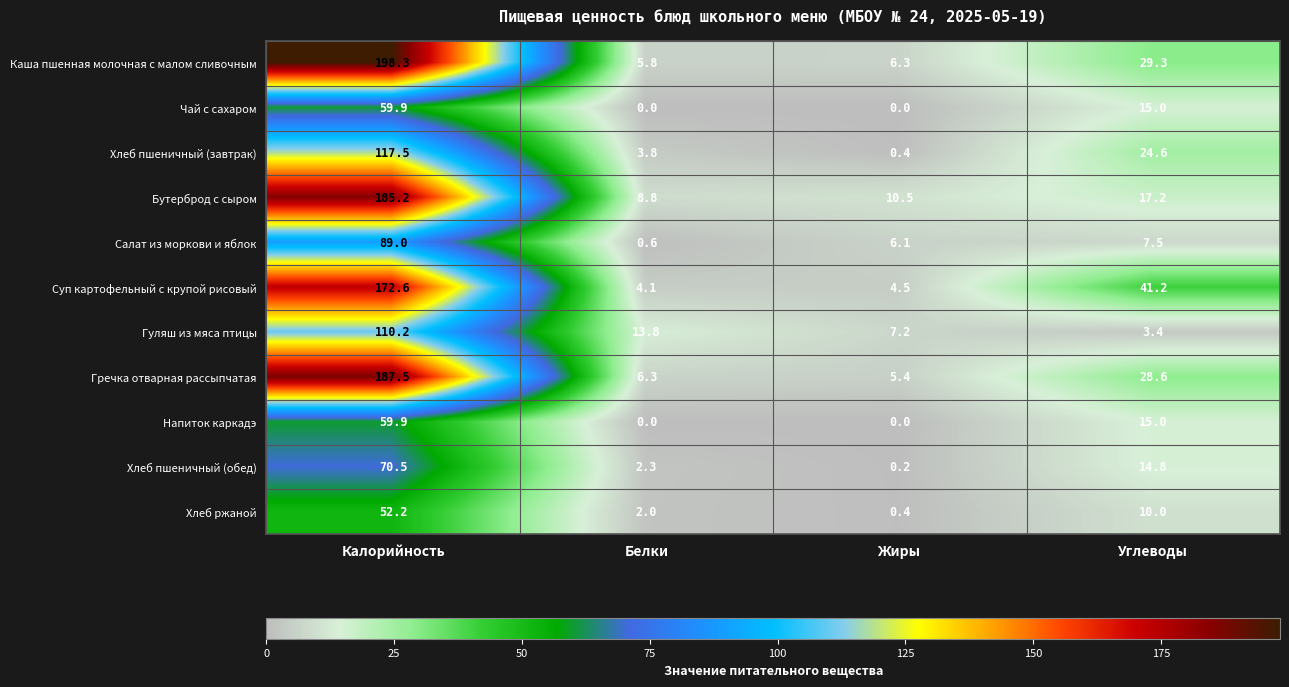

At which category does the chart reach its peak across all series?

Калорийность